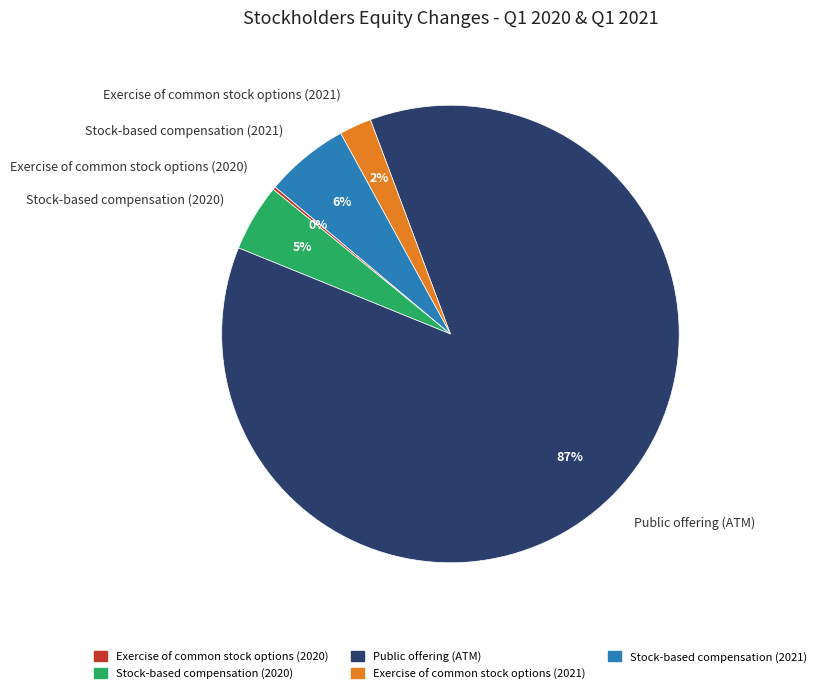

Does any single category account for the majority?

Yes